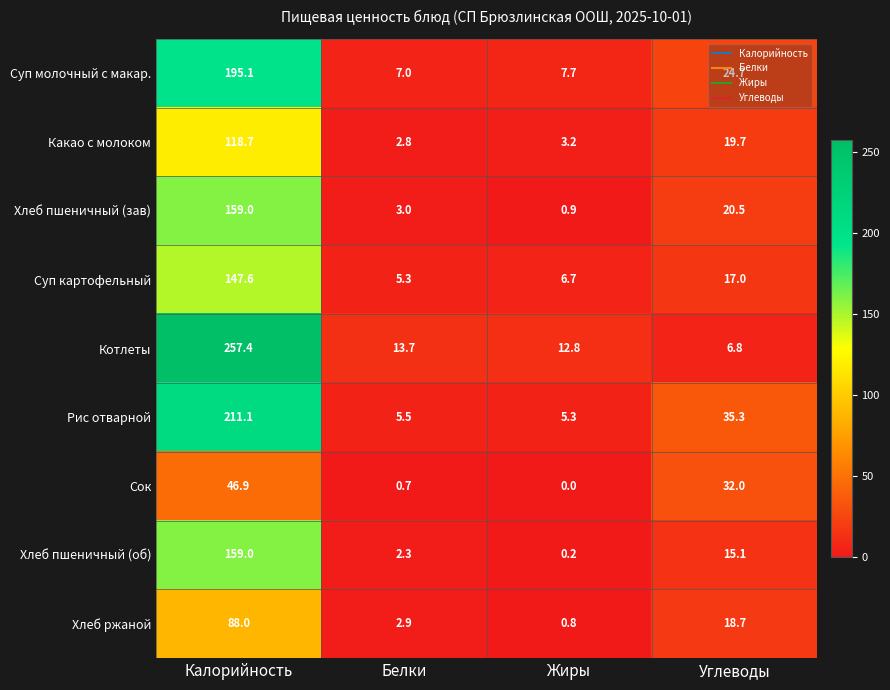

True or false: Какао с молоком has a value of 3.8 at Белки.

False